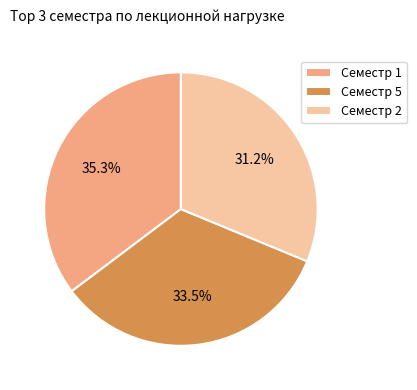

Rank the categories by value from lowest to highest.

Семестр 2, Семестр 5, Семестр 1